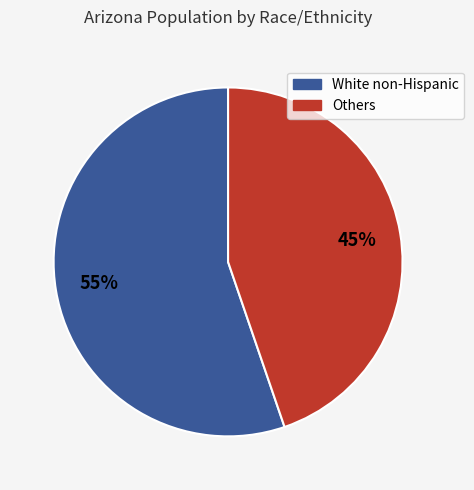

Is there a majority slice in this chart?

Yes